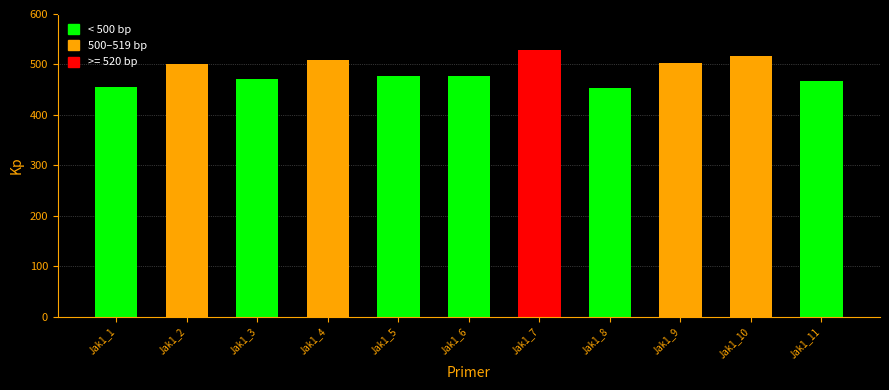

What is the change in value from Jak1_1 to Jak1_6?

+22